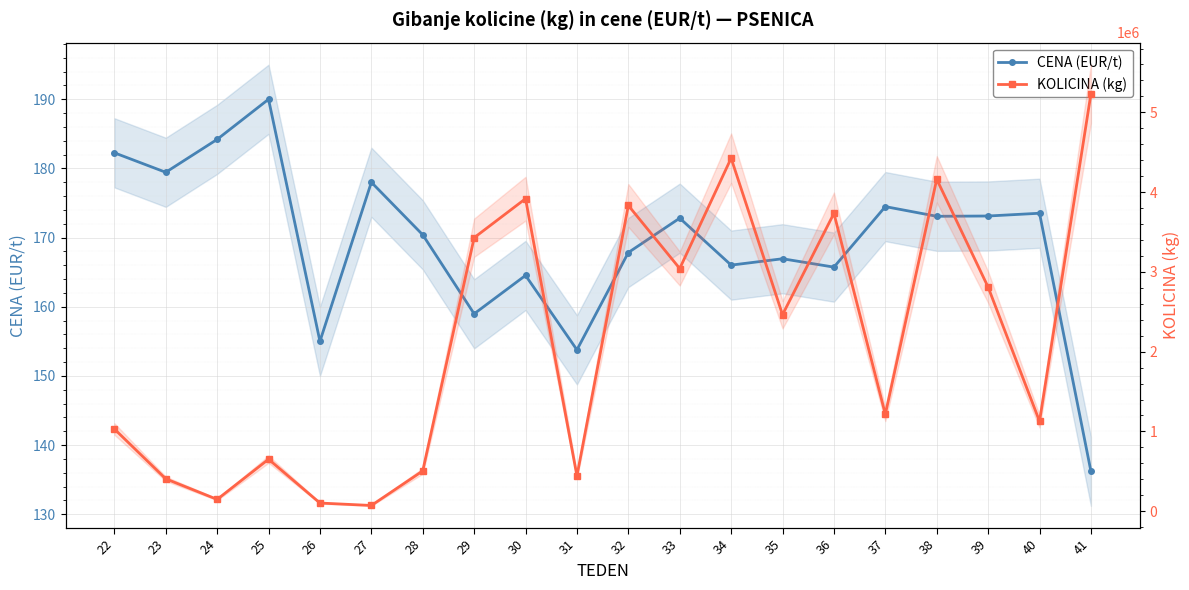

What is the difference between the highest and lowest values at 27?

71562.0